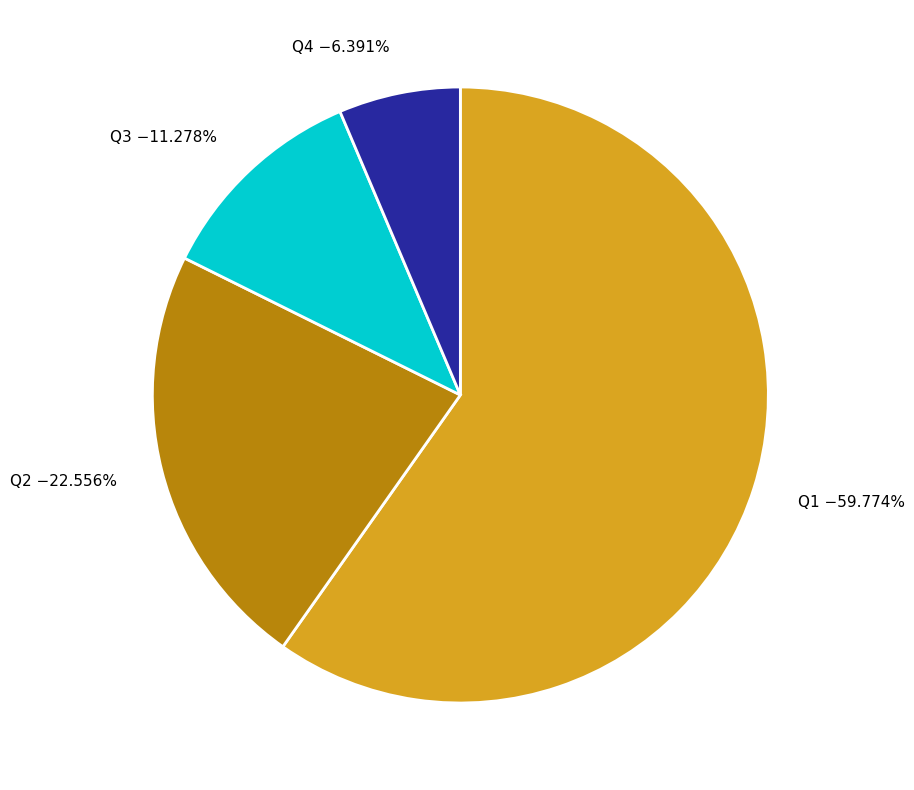

To the nearest percent, what is the combined percentage of Q4 and Q1?

66%